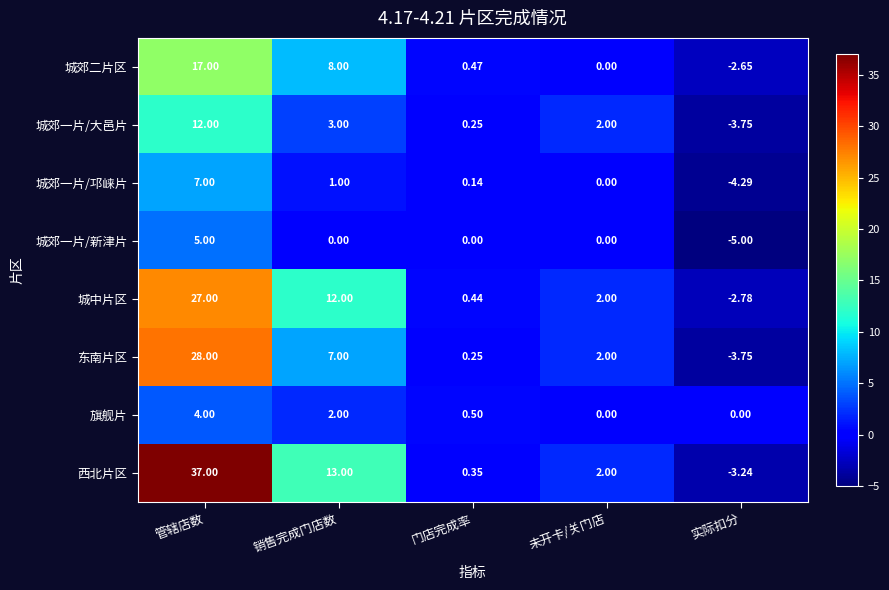

How many values in 城郊一片/大邑片 are above zero?

4